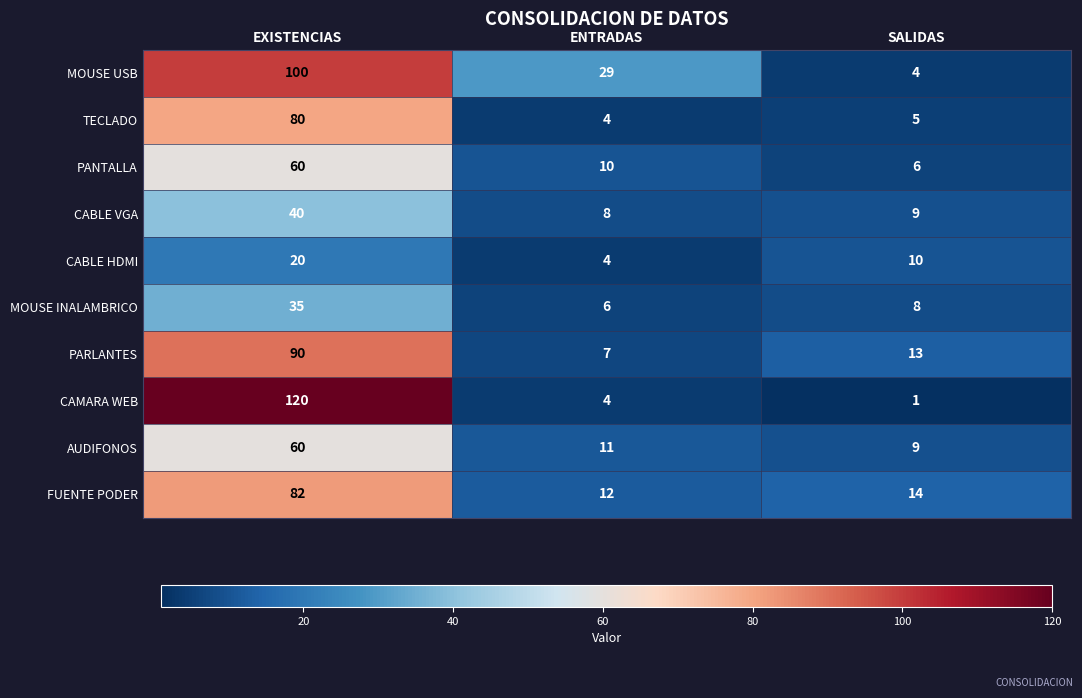

What is the spread (max minus min) of values at EXISTENCIAS?

100